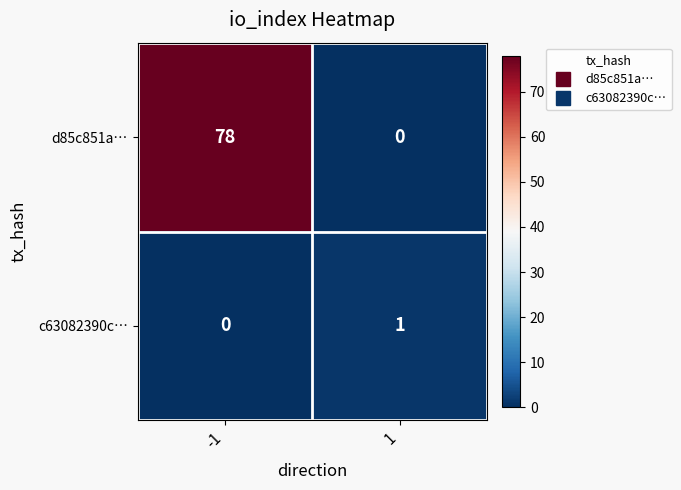

What is the greatest value displayed?

78